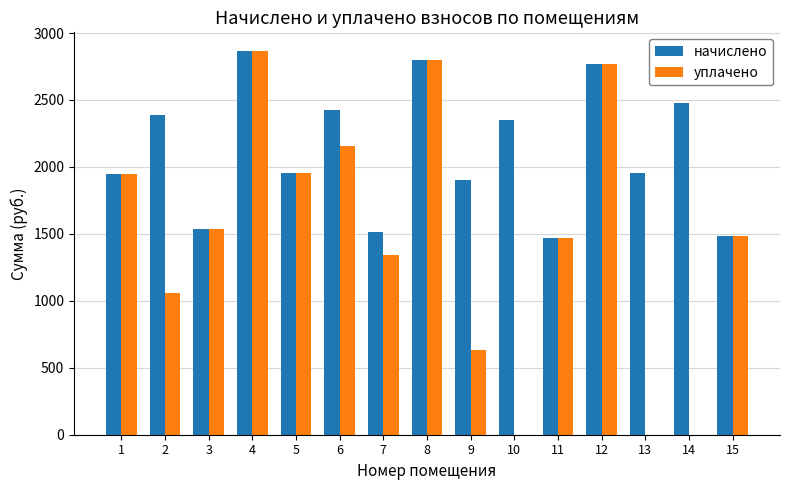

Which series changed the most between 5 and 10?

уплачено